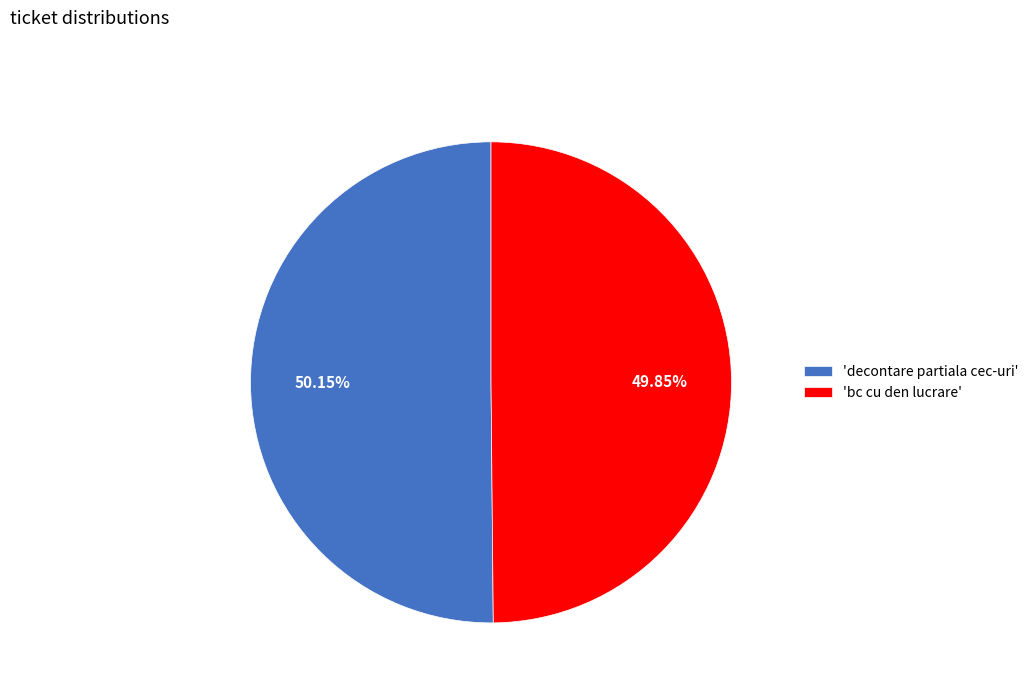

Approximately how many times larger is the value at 'bc cu den lucrare' compared to 'decontare partiala cec-uri'?

1.0